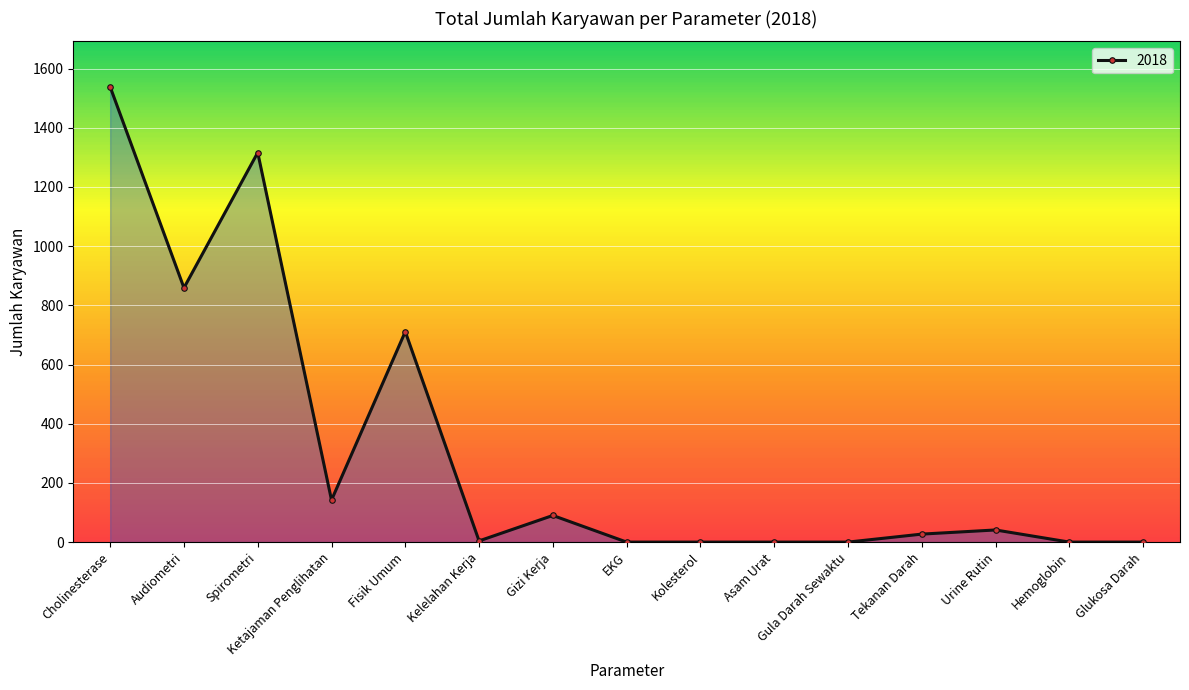

Where is the data nearest to the value 769?

Fisik Umum